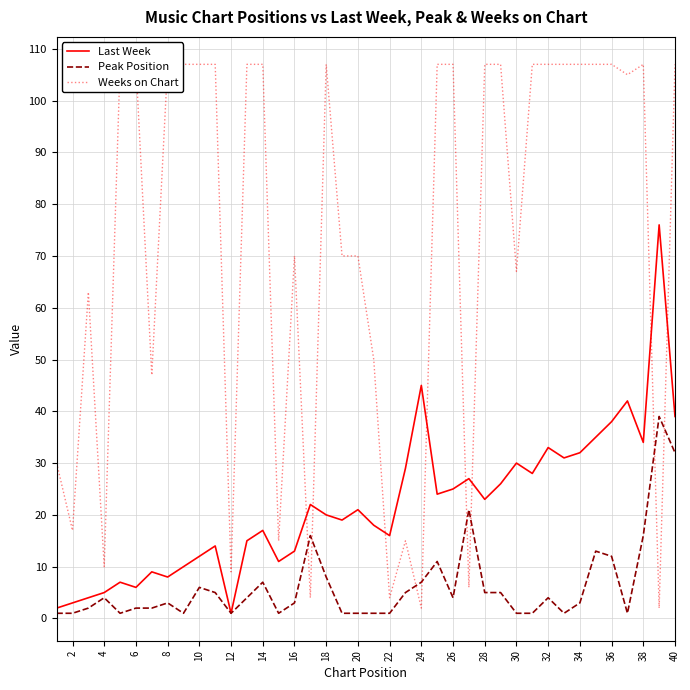

True or false: Weeks on Chart has more than 2 points higher than both neighbors.

True